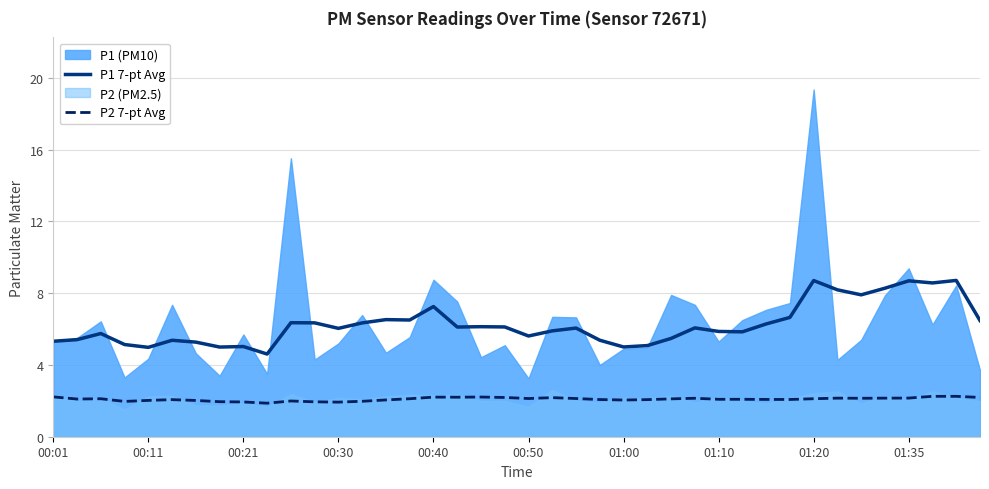

What is the approximate value of P2 7-pt Avg at 26?

2.1